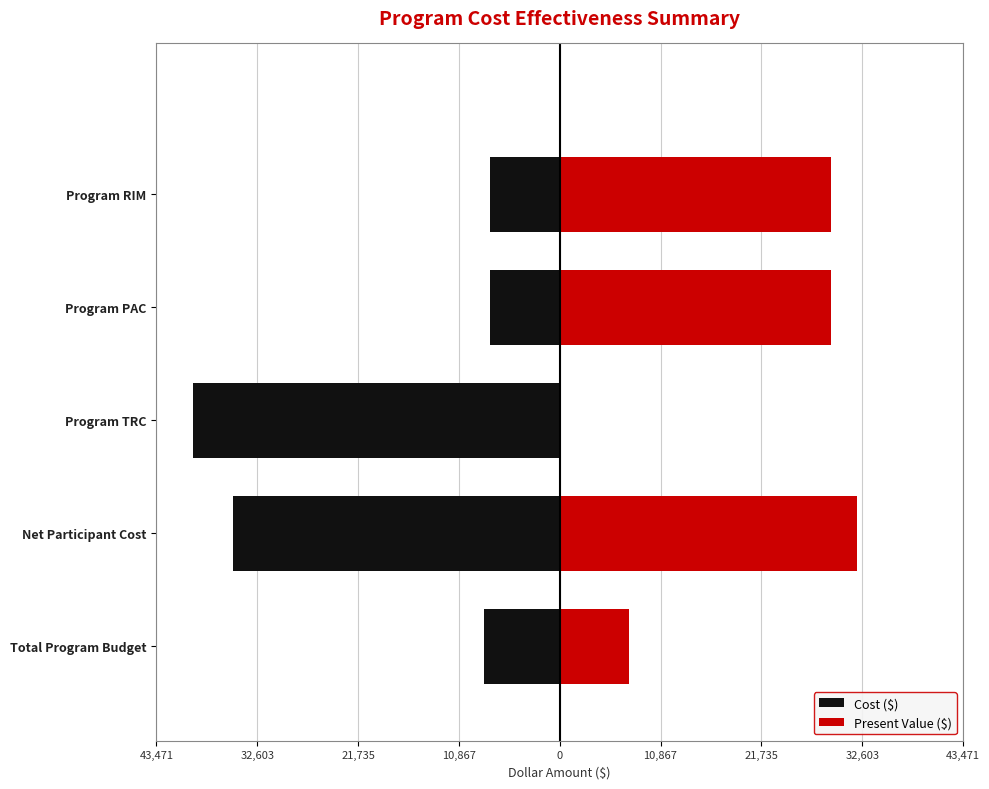

What is the value of the Cost ($) bar at the 1st from the left?

-8190.0